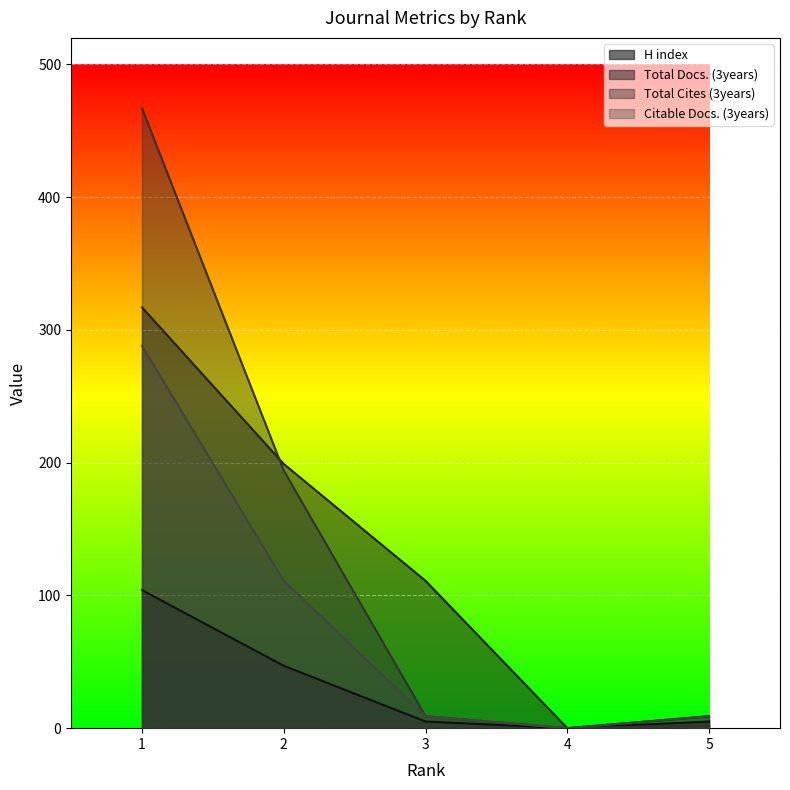

At which category does the chart reach its minimum across all series?

4